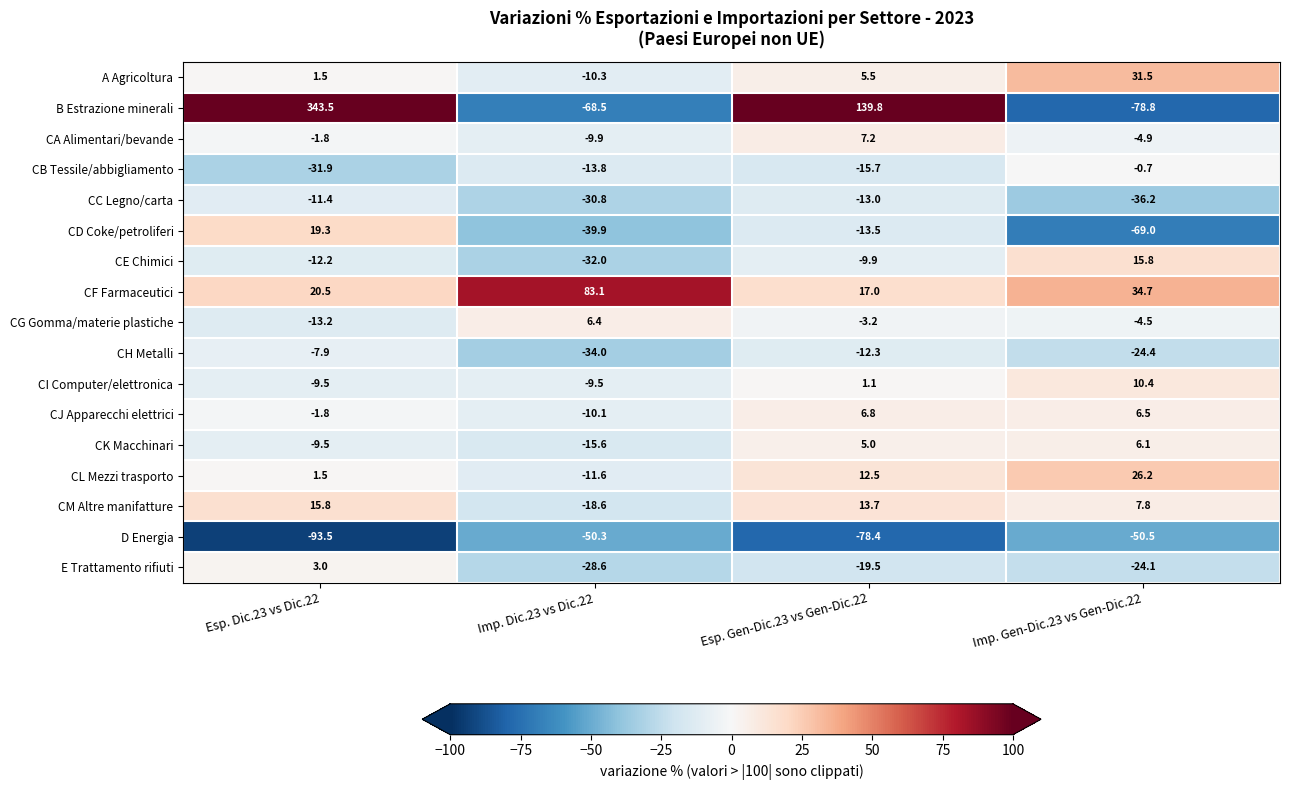

Count the number of categories in the chart.

4